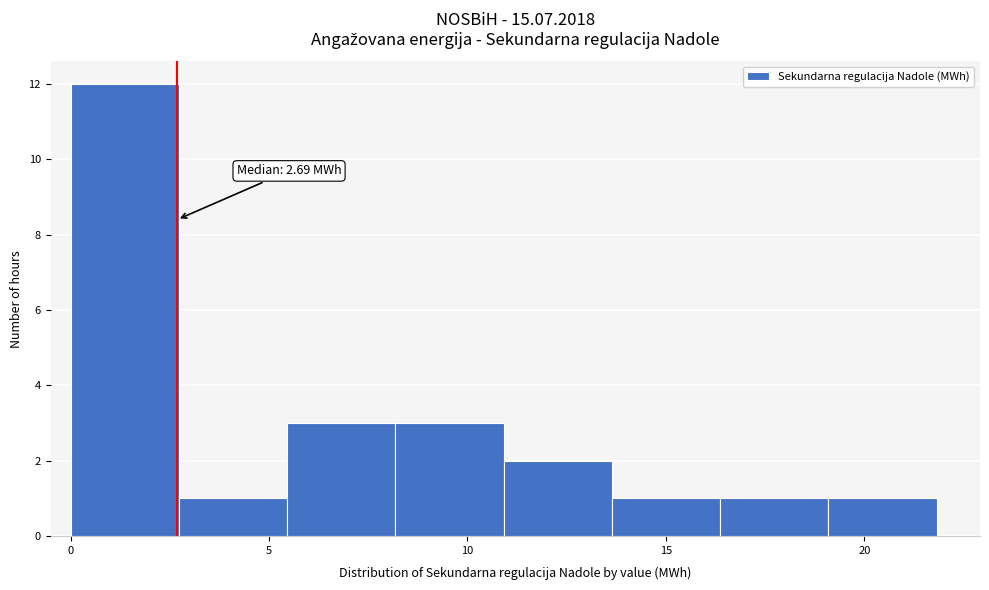

Over which range of the x-axis is the bar tallest?

0.0 to 2.5